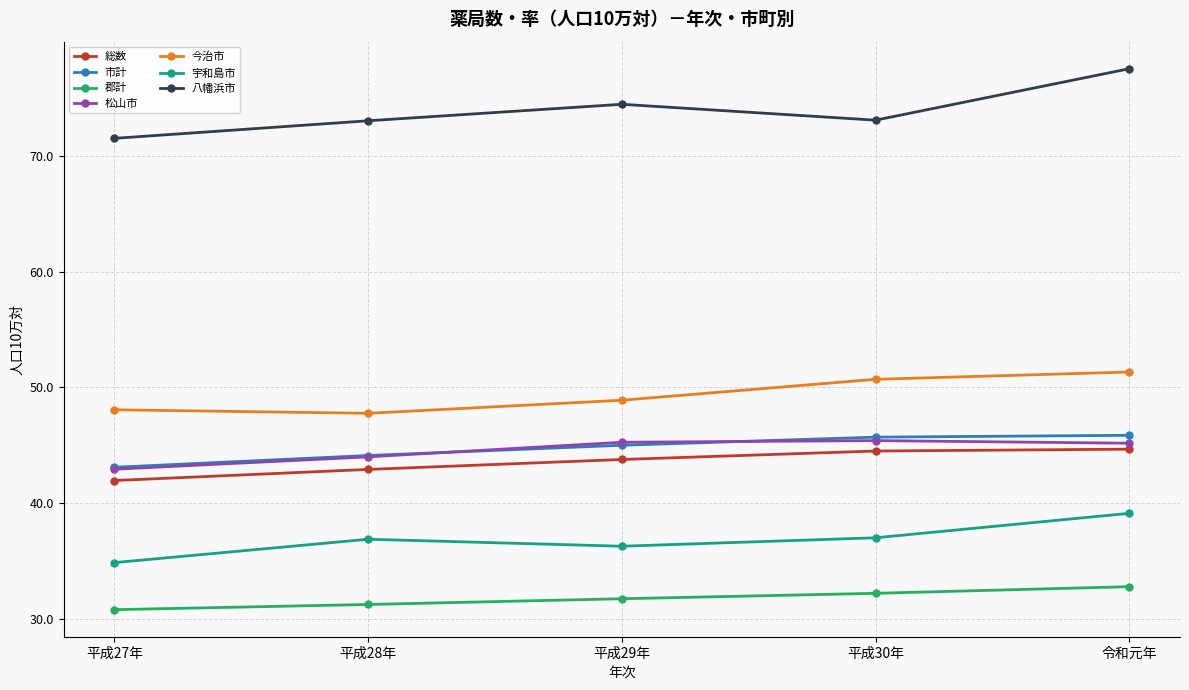

True or false: 郡計 and 宇和島市 intersect in this chart.

False